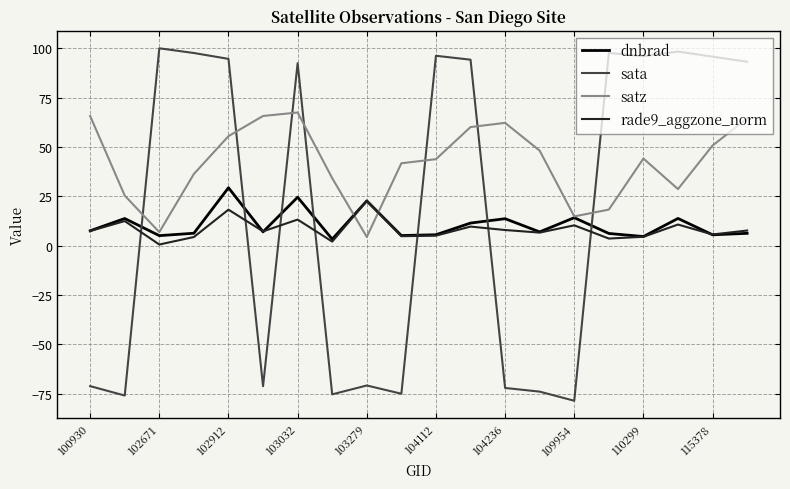

Which series has the largest total across all categories?

satz